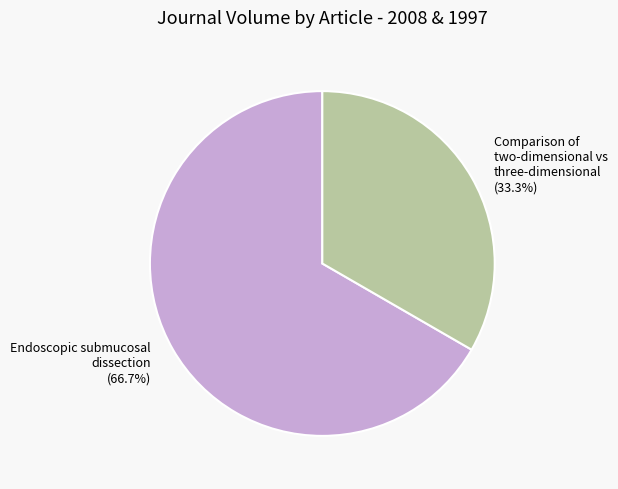

How many slices are in this pie chart?

2